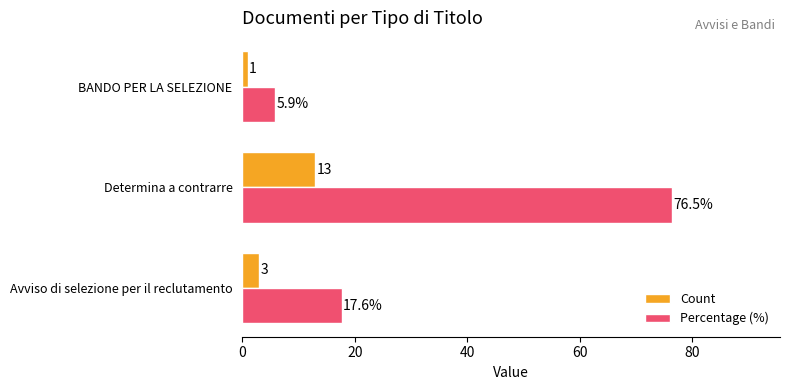

The Count series shows 3.0 at Avviso di selezione per il reclutamento. True or false?

True